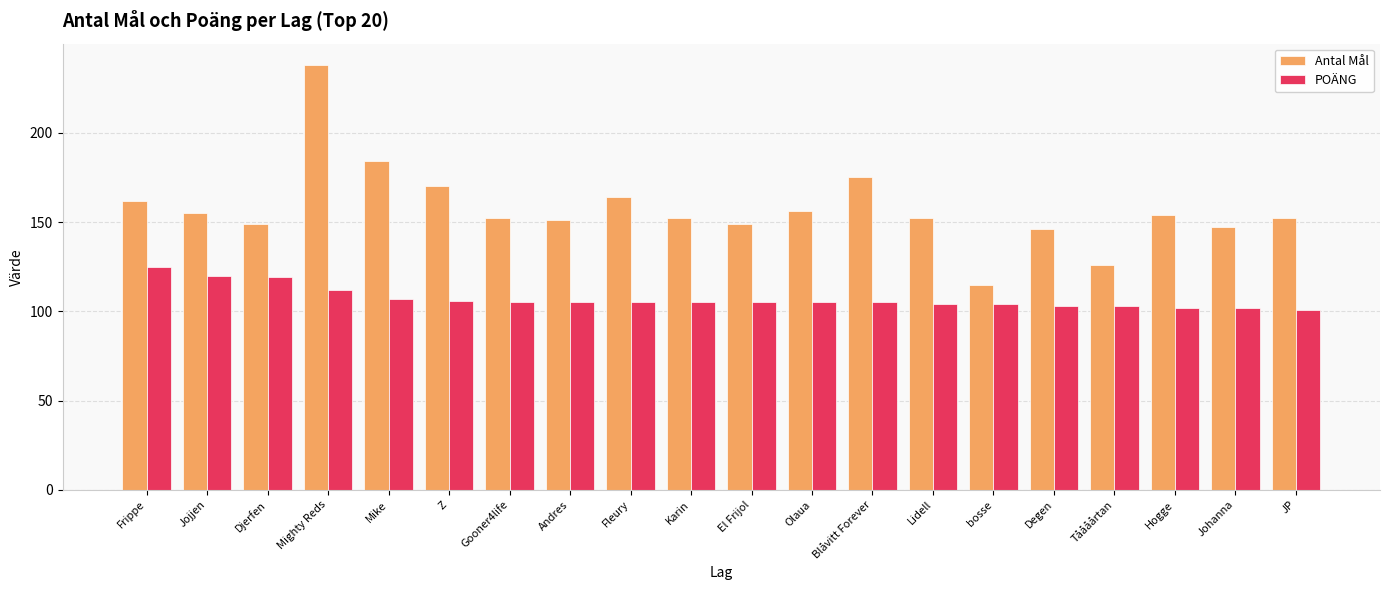

Which series has the widest spread of values?

Antal Mål